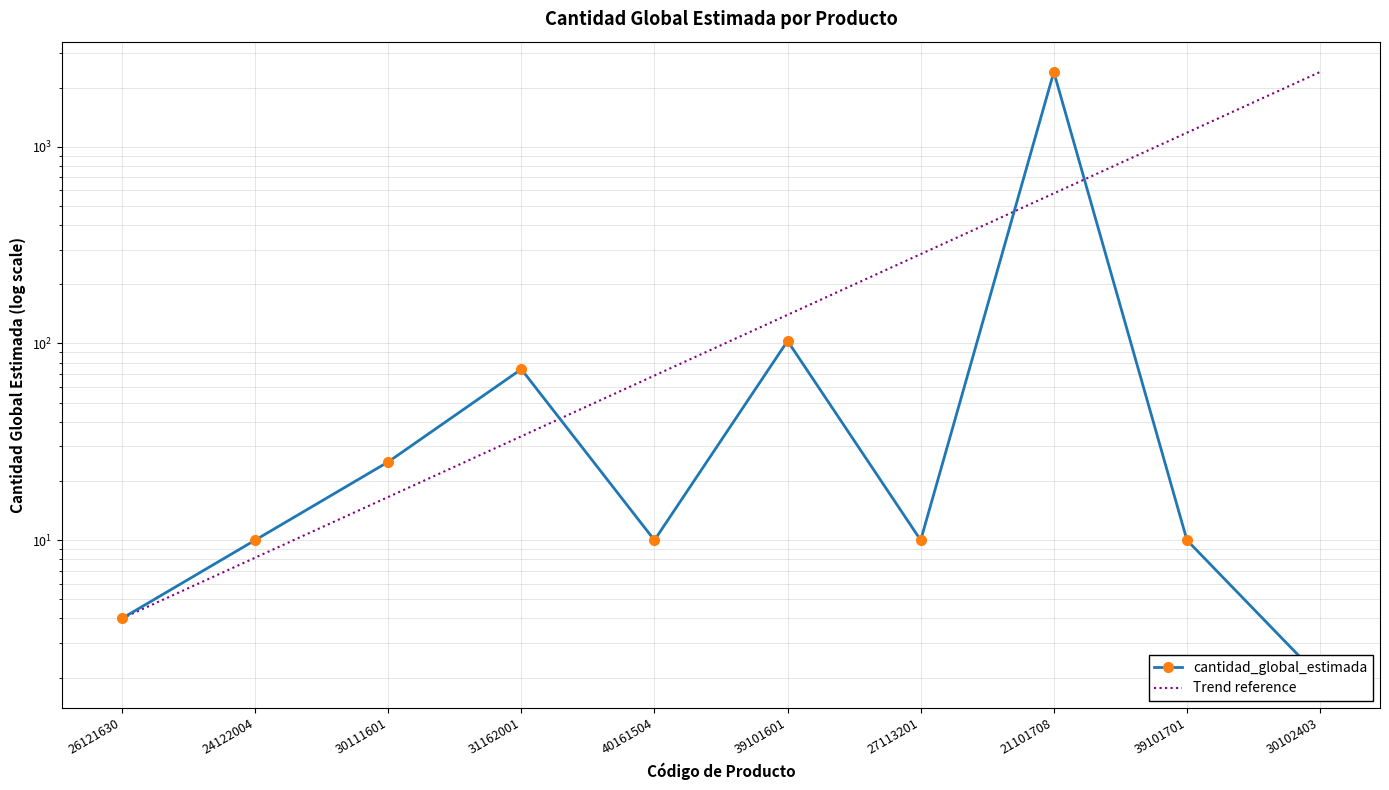

The value of cantidad_global_estimada at 30102403 is 0.7. True or false?

False